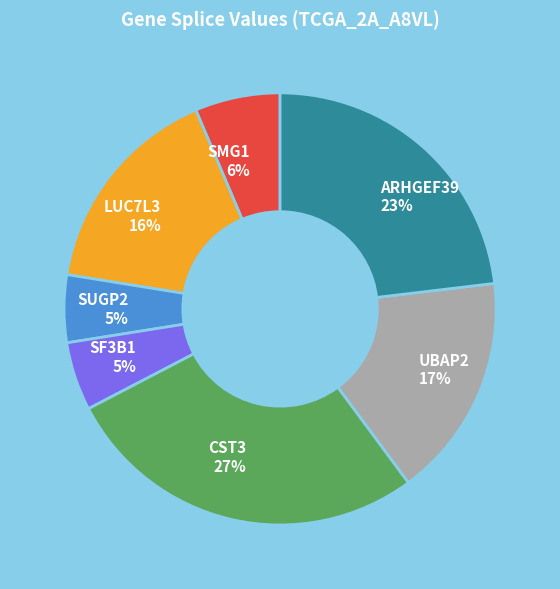

Do SF3B1 and UBAP2 together represent more than half of the pie?

No